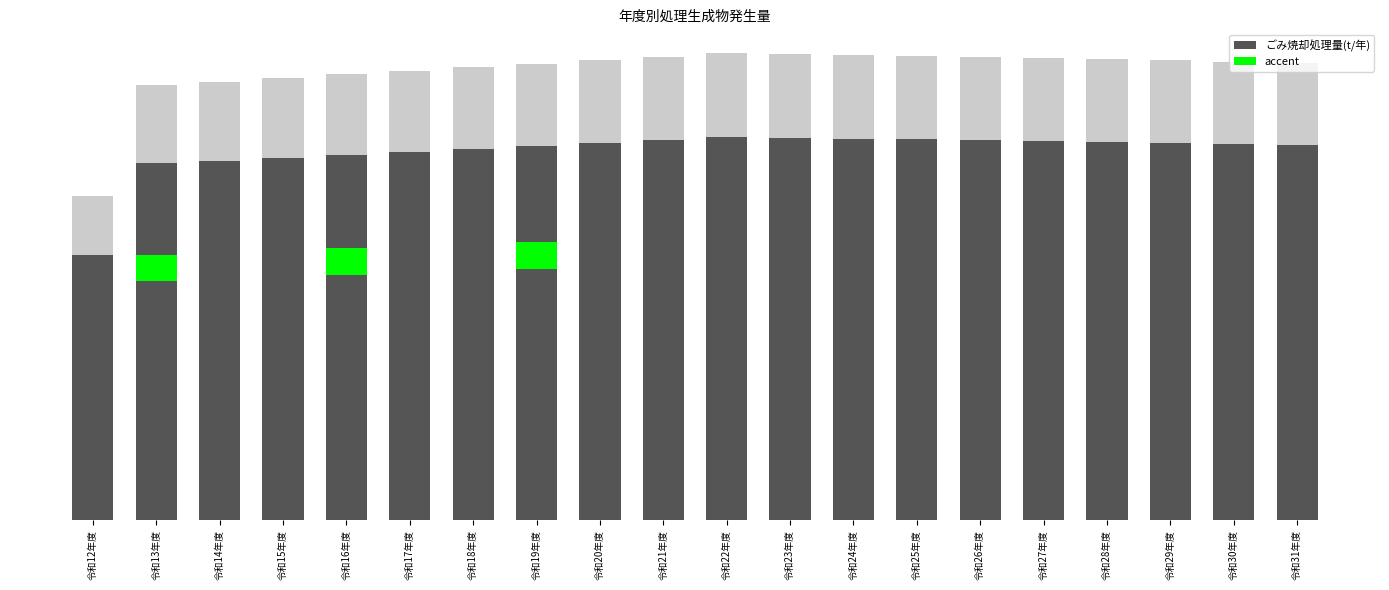

What is the sum of all values?

112394.2